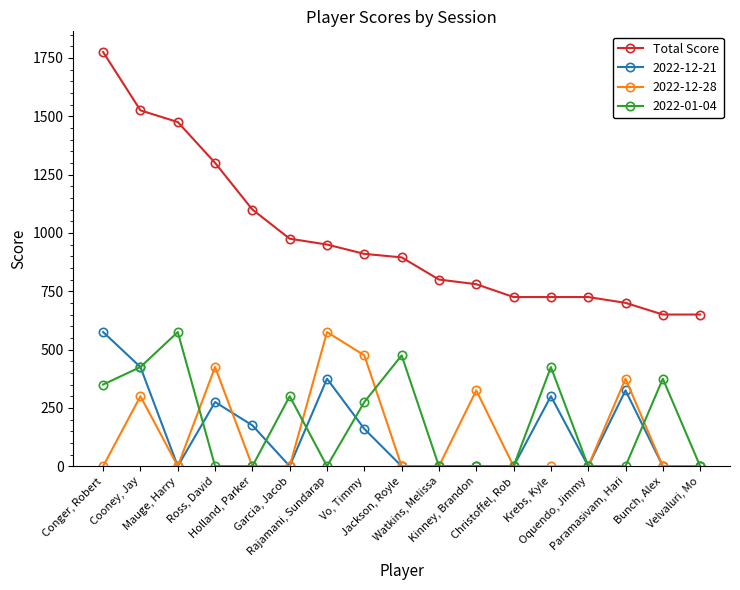

What is the label of the 2nd point from the left?

Cooney, Jay